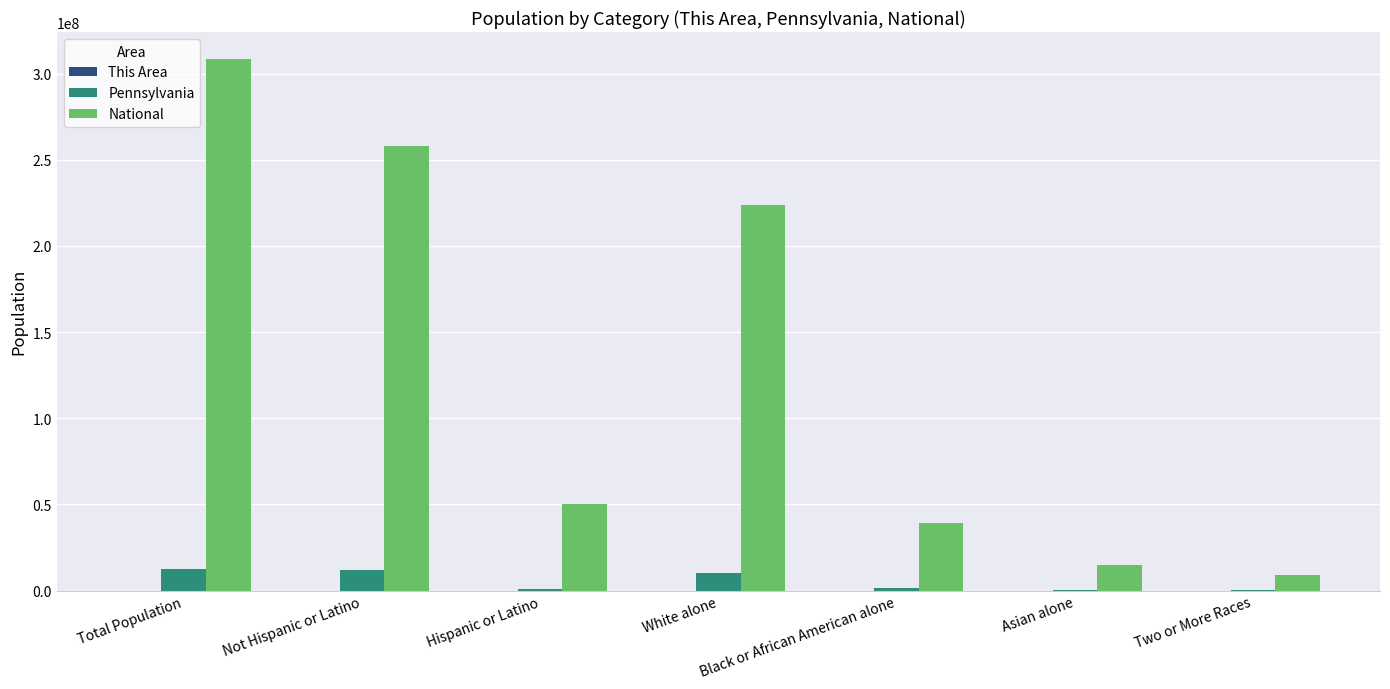

The value of Pennsylvania at White alone is 10406288. True or false?

True